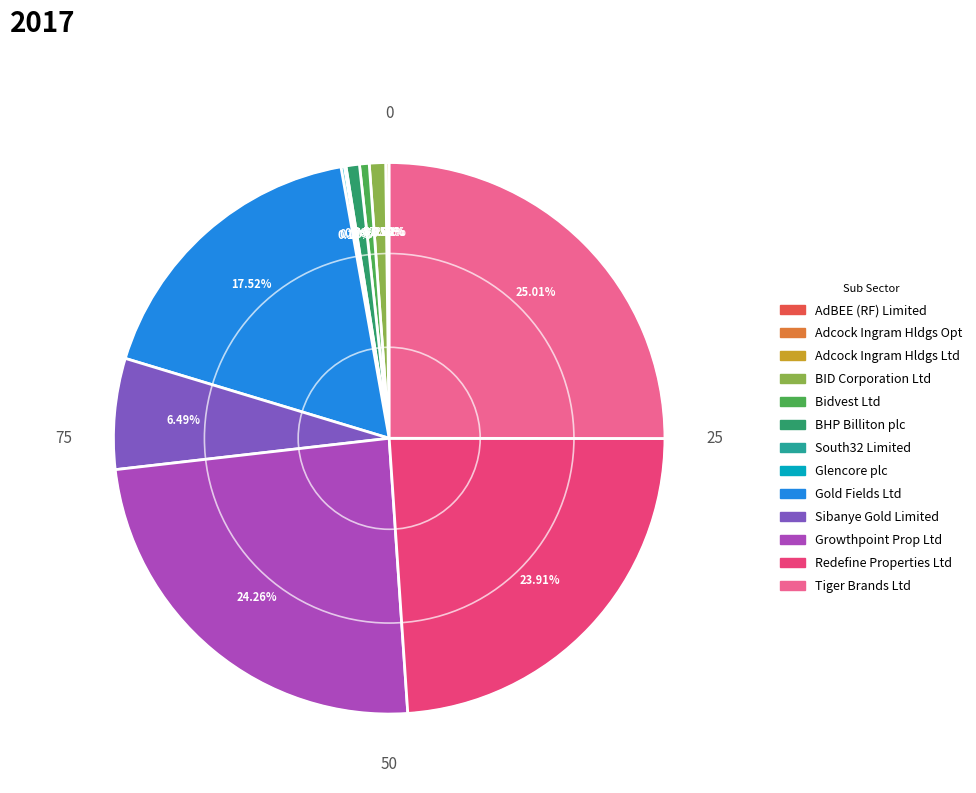

Which slice is the largest?

Tiger Brands Ltd